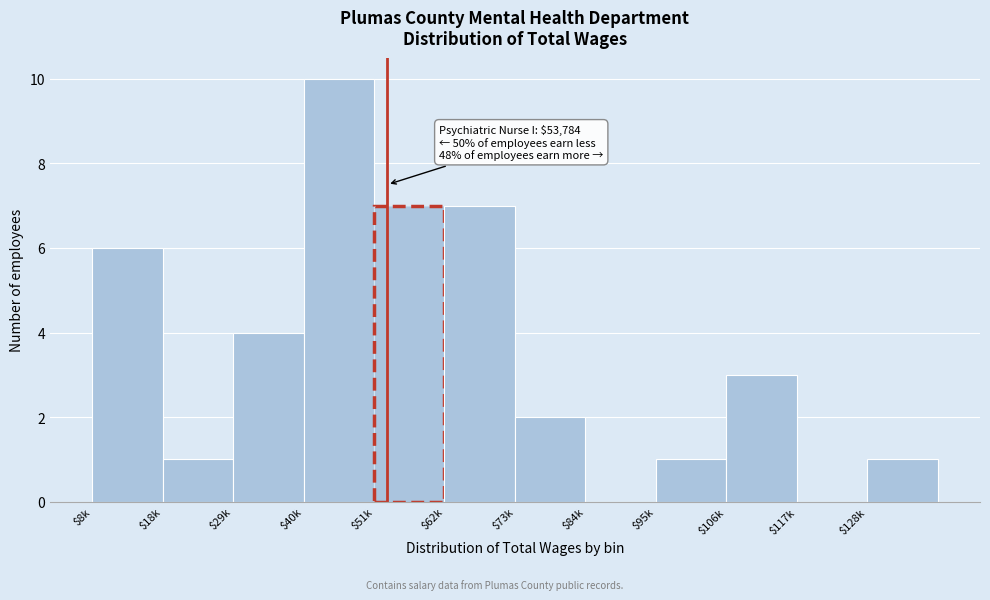

What is the greatest value displayed?

10